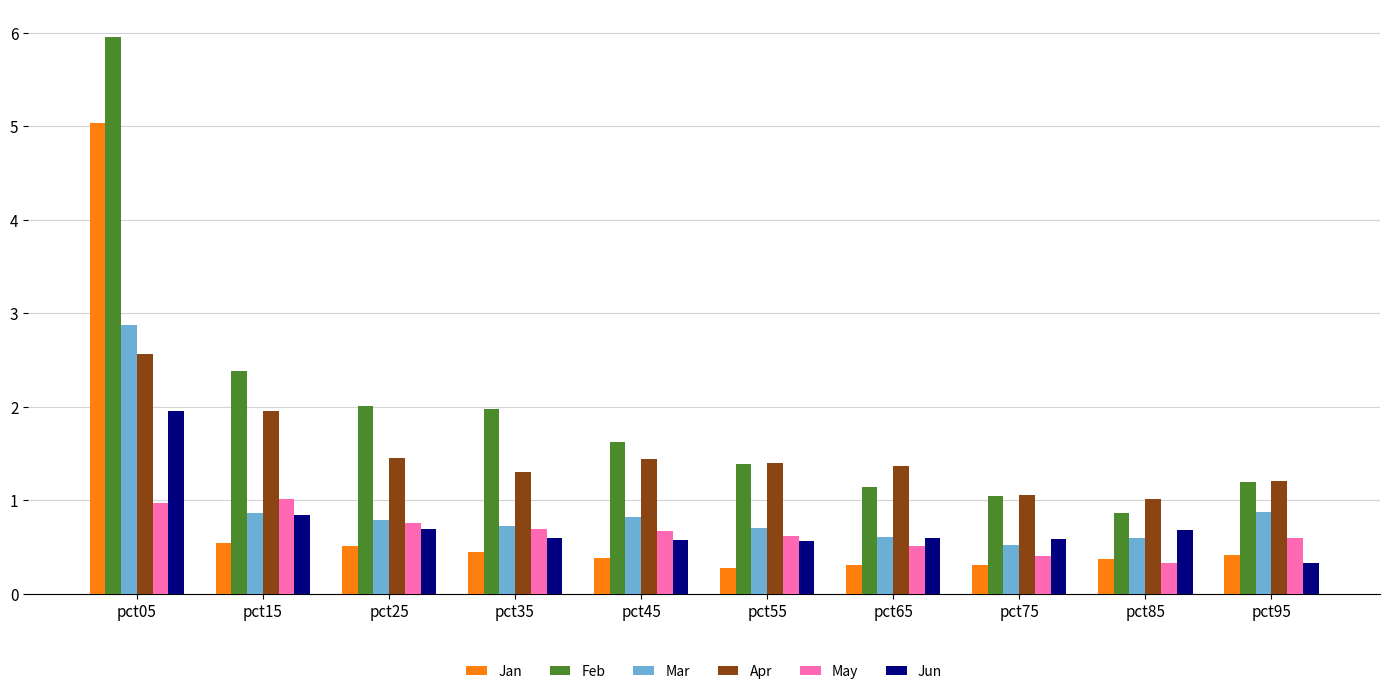

At which category is the sum across all series the highest?

pct05